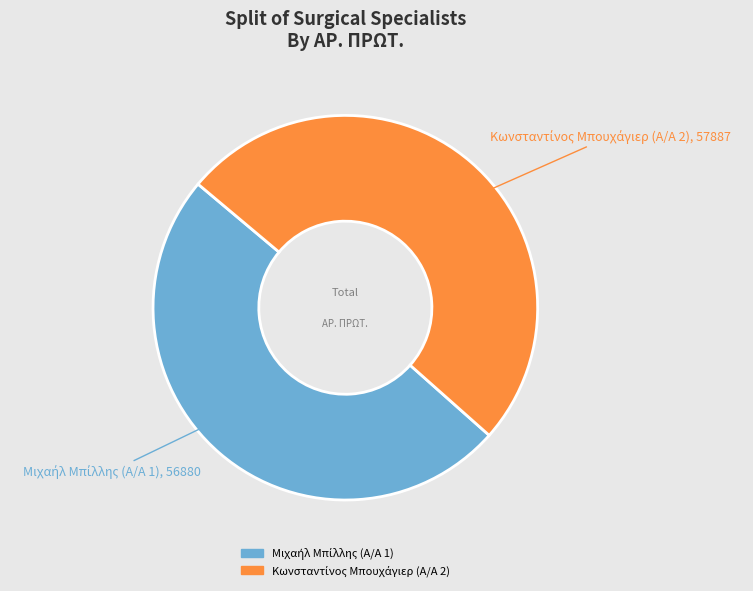

To the nearest percent, what portion does Μιχαήλ Μπίλλης (Α/Α 1) represent?

50%